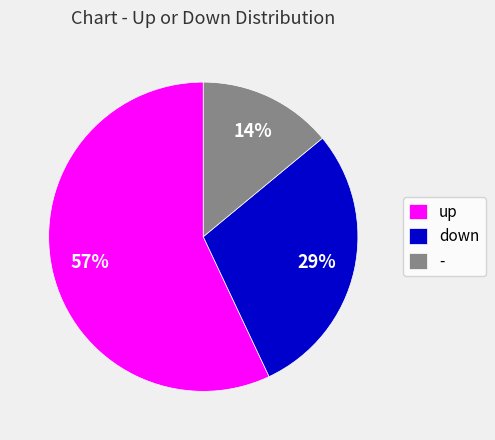

Is there any slice that represents more than half of the pie?

Yes